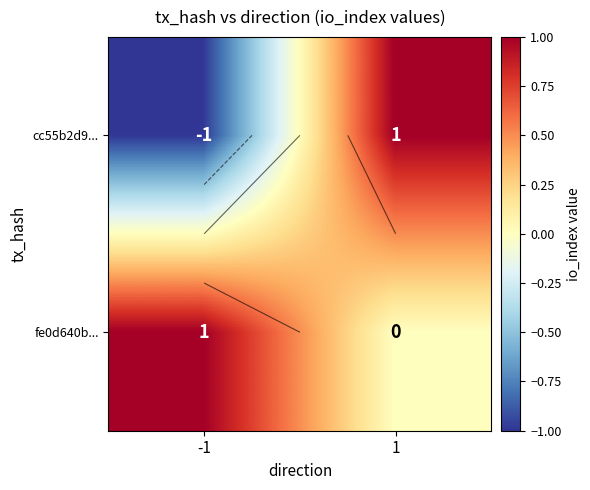

What is the maximum value for fe0d640b...?

1